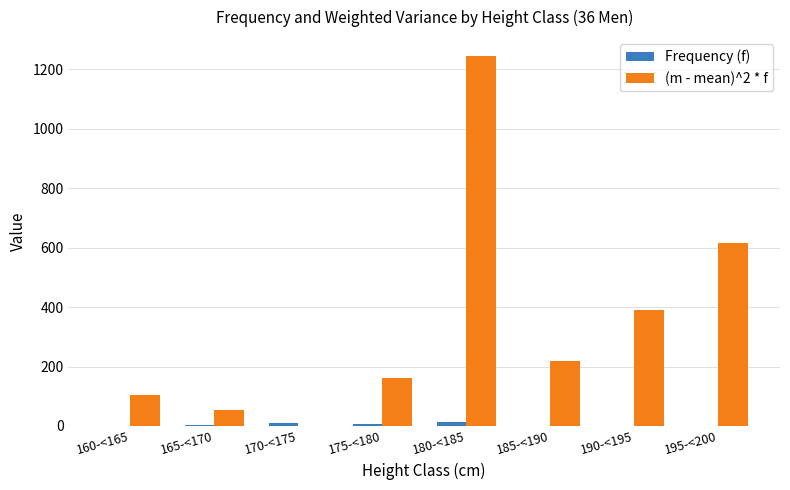

At which category is the sum across all series the highest?

180-<185